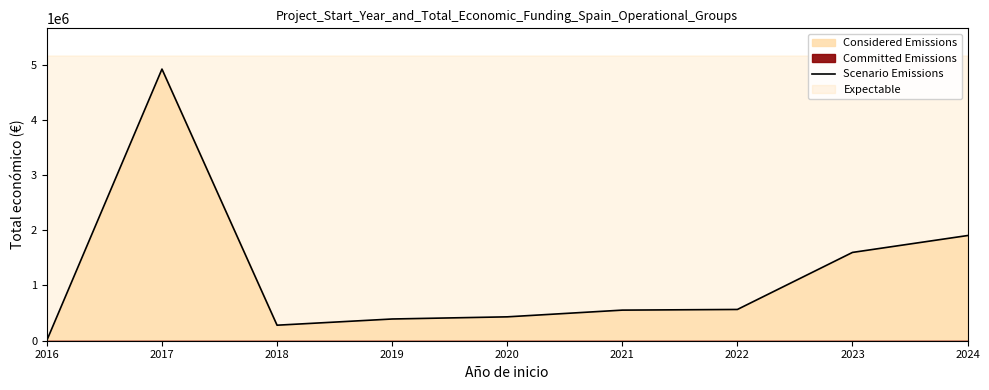

Between 2019 and 2017, which is larger?

2017